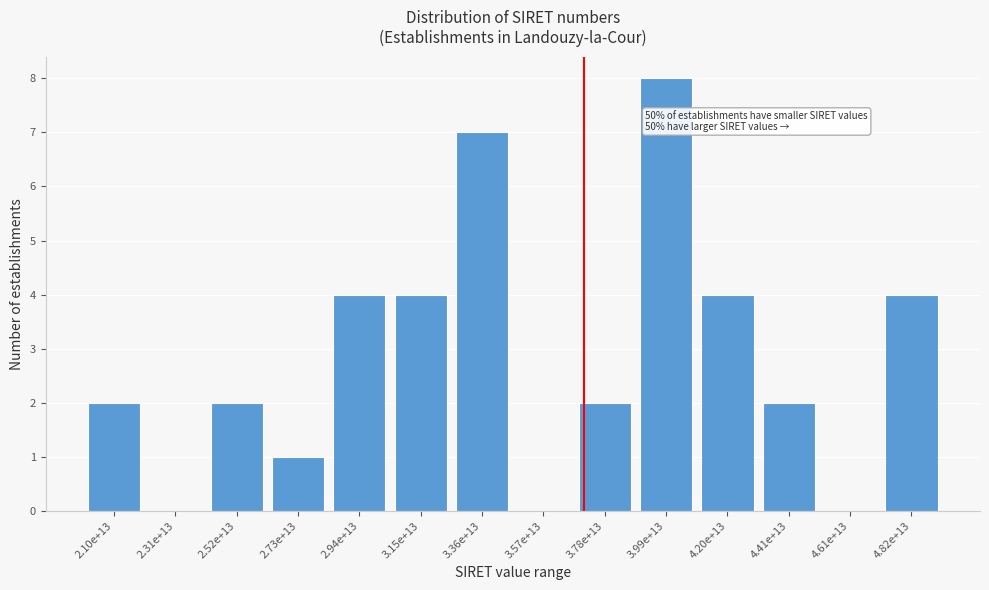

Reading left to right, transcribe all the data shown in this chart.

2.10e+13=2	2.31e+13=0	2.52e+13=2	2.73e+13=1	2.94e+13=4	3.15e+13=4	3.36e+13=7	3.57e+13=0	3.78e+13=2	3.99e+13=8	4.20e+13=4	4.41e+13=2	4.61e+13=0	4.82e+13=4